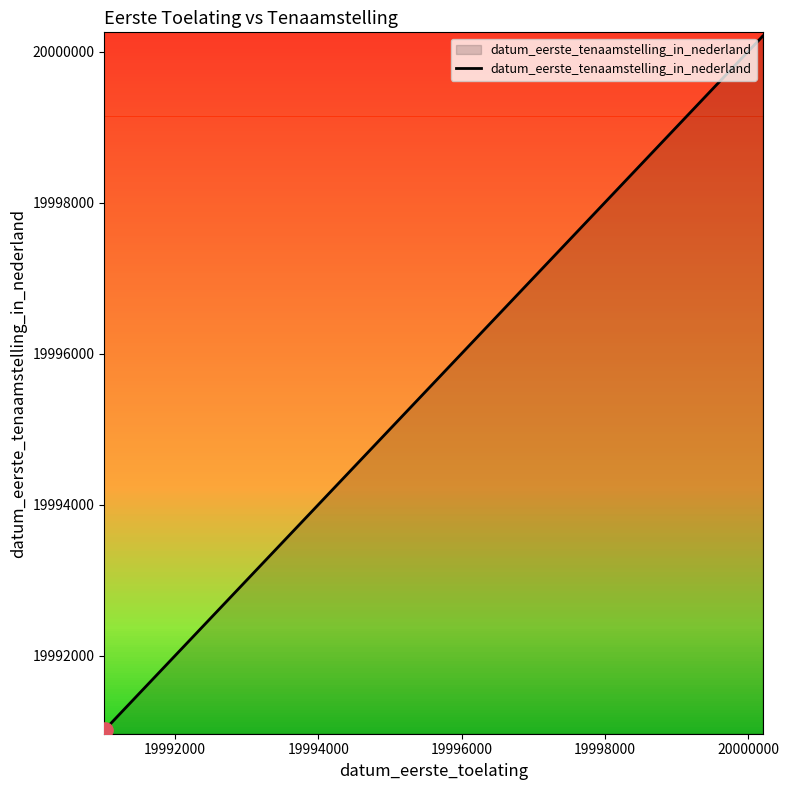

What is the smallest value displayed?

19991015